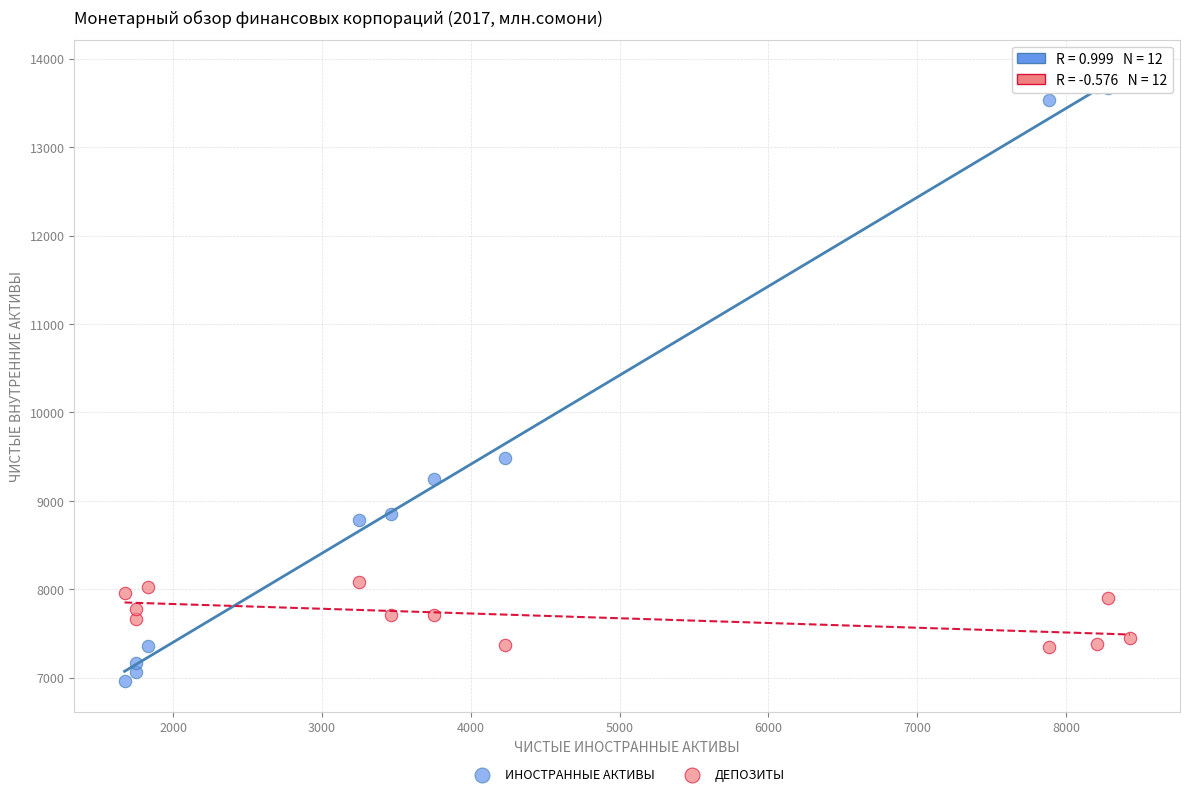

In the ИНОСТРАННЫЕ АКТИВЫ series, what Y value is closest to 10340?

9488.8